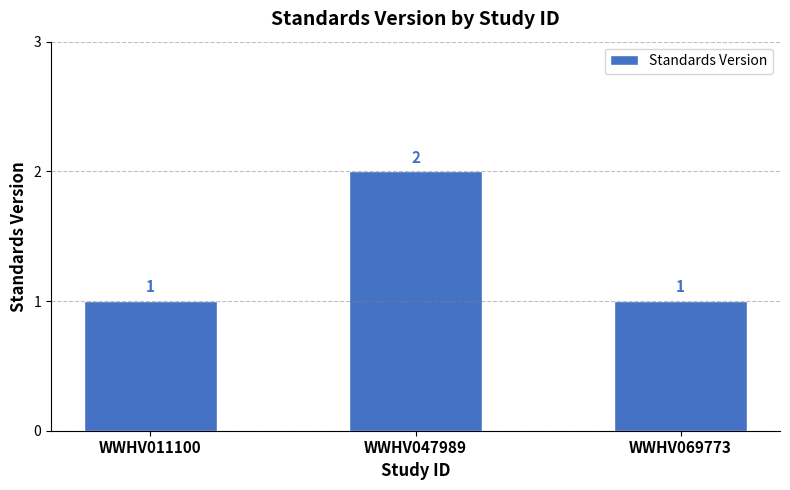

What is the value of the 1st bar from the left?

1